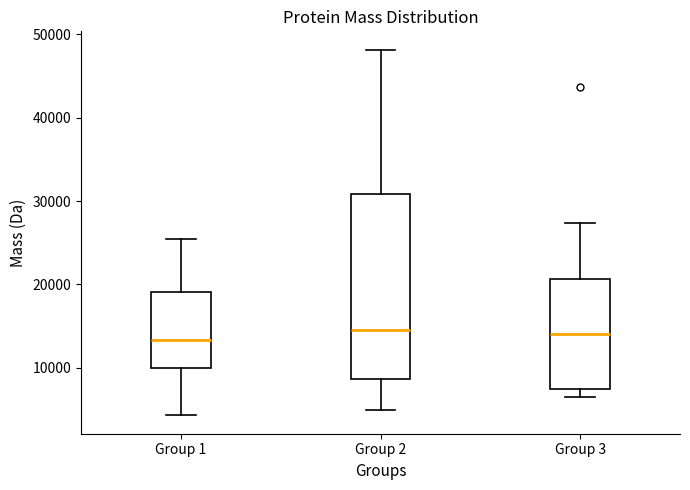

Reading left to right, transcribe this box plot: for each box, give where its median line is, the range the box spans, and where its two whiskers end, as read against the y-axis. The values are not printed on the chart, so give them approximately, as read against the axis.

Group 1: median 13000, box 10000 to 19000, whiskers 4000 to 25000
Group 2: median 15000, box 9000 to 31000, whiskers 5000 to 48000
Group 3: median 14000, box 8000 to 21000, whiskers 6000 to 27000